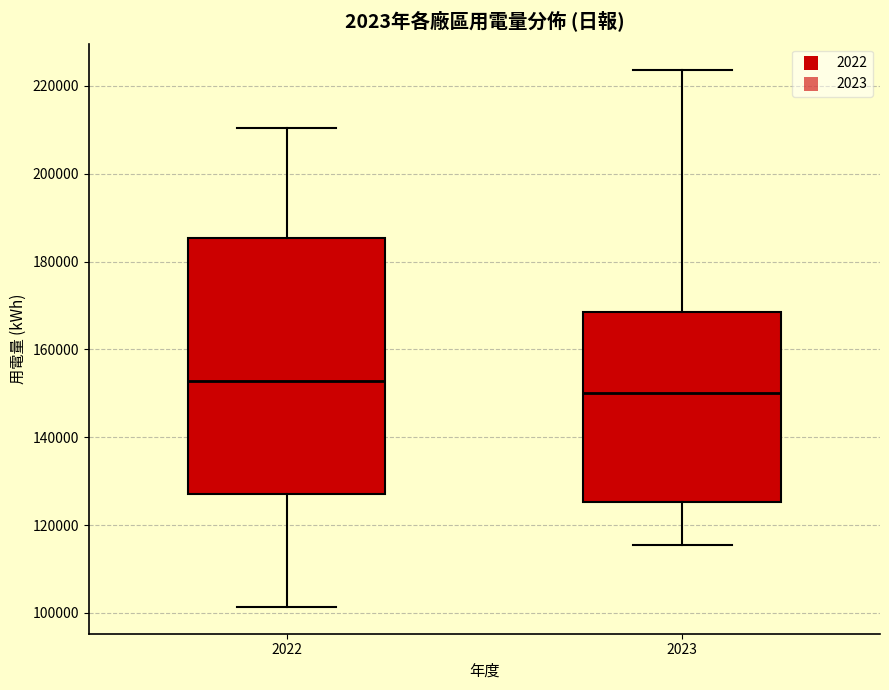

Where is the lower edge of the box at x = 2022 on the y-axis? The values are not printed on the chart, so give them approximately, as read against the axis.

126000